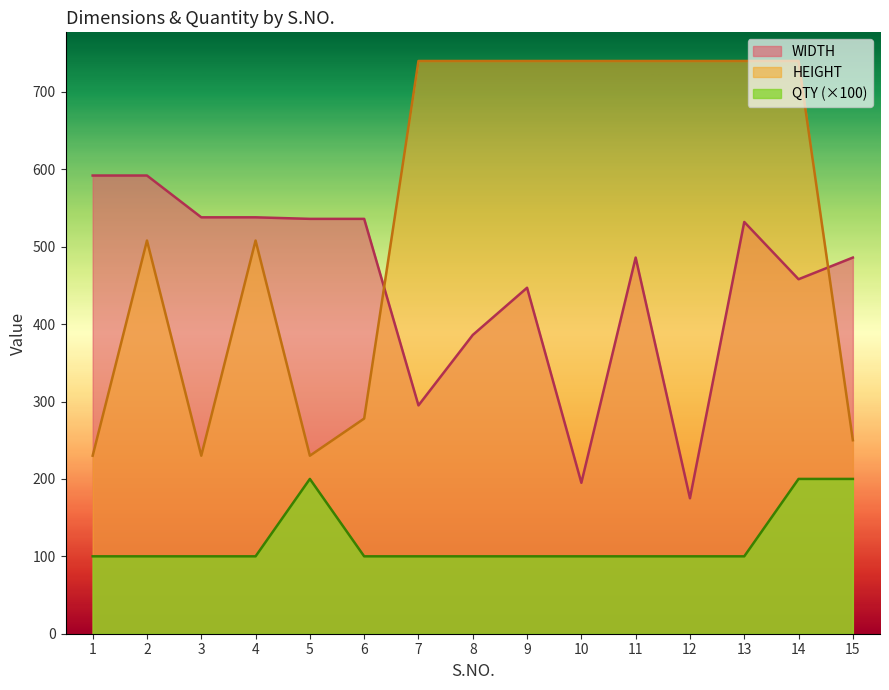

Rank the series at 15 from lowest to highest value.

QTY (×100), HEIGHT, WIDTH